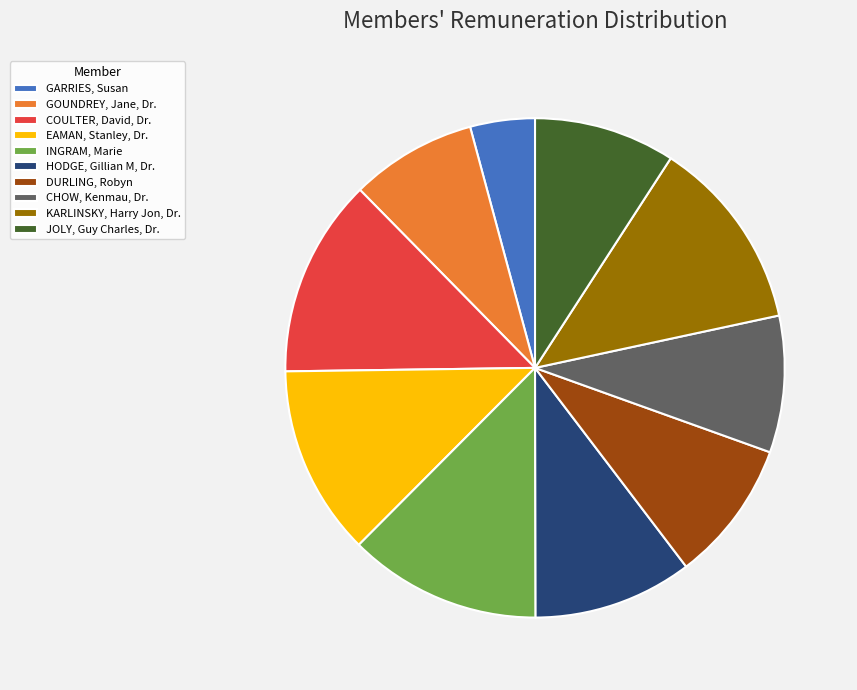

Approximately how many times larger is the value at GOUNDREY, Jane, Dr. compared to COULTER, David, Dr.?

0.6